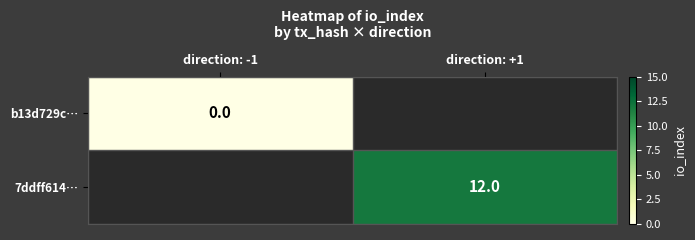

How many distinct data groups are displayed?

2